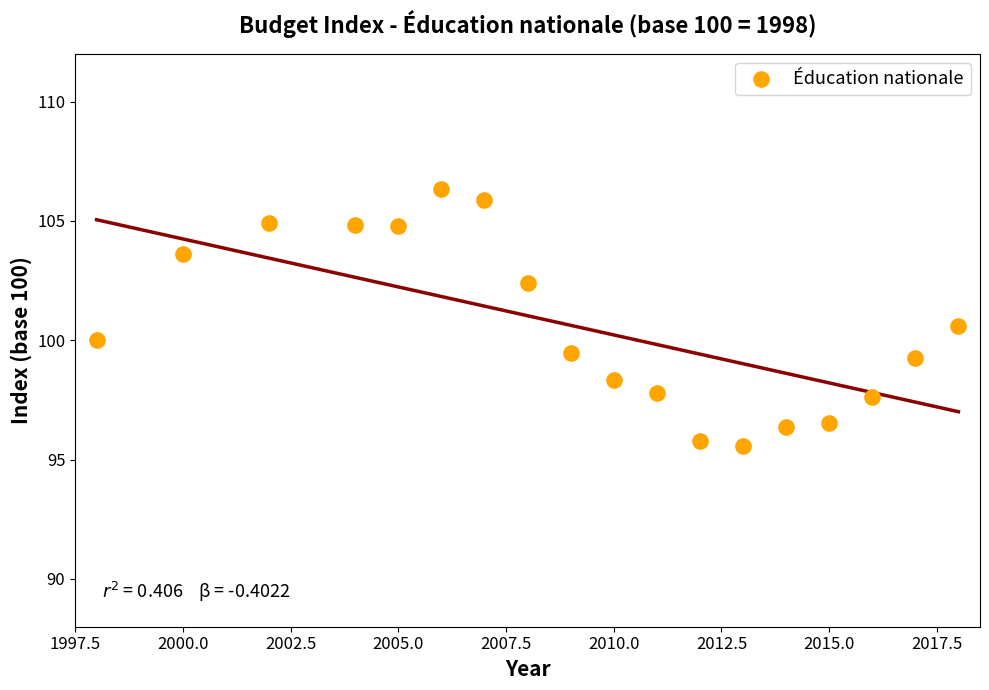

What is the range of X values (max minus min)?

20.0